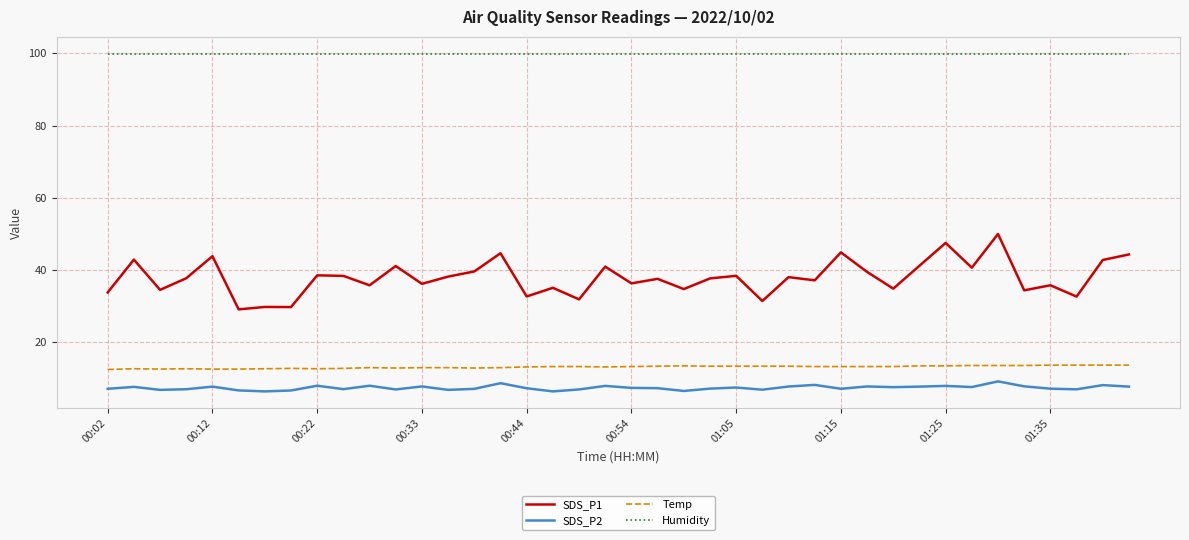

Which series has the widest spread of values?

SDS_P1